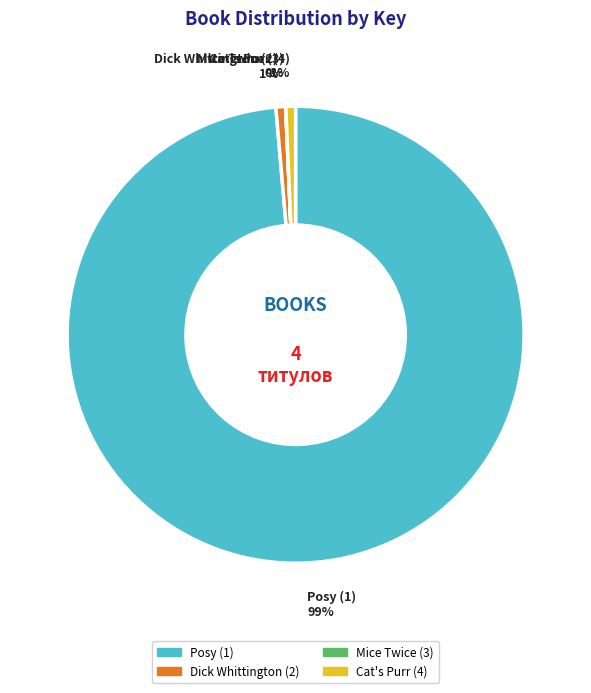

Between Posy (1) and Cat's Purr (4), which is larger?

Posy (1)